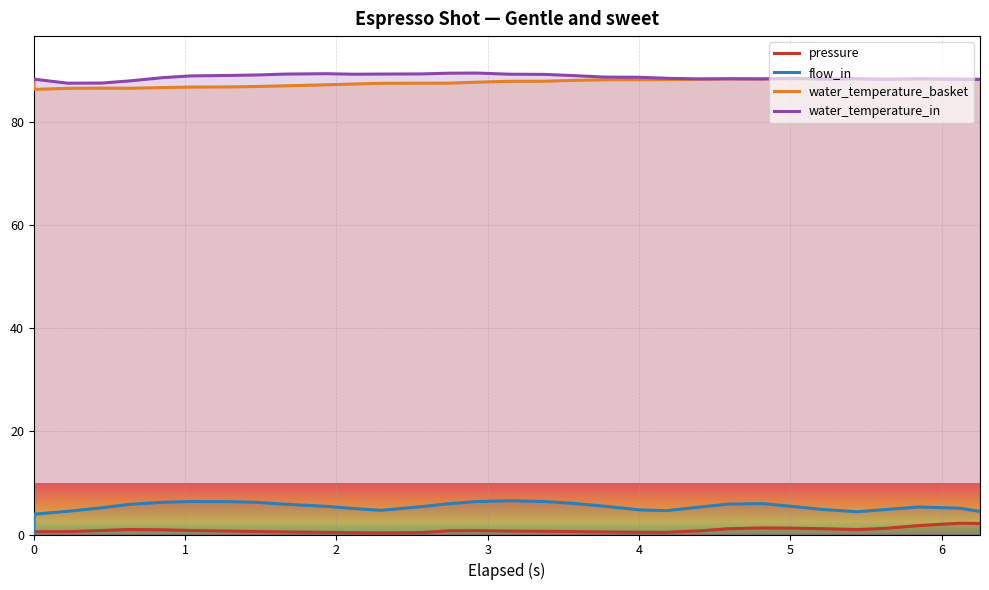

Reading right to left, transcribe all the data shown in this chart.

pressure: 2.1	2.2	1.7	1.2	0.9	1.1	1.2	1.3	1.1	0.7	0.4	0.4	0.5	0.6	0.6	0.7	0.8	0.7	0.4	0.3	0.3	0.4	0.5	0.6	0.7	0.8	0.9	1.0	0.8	0.6	0.5	0.0
flow_in: 4.5	5.1	5.3	4.8	4.4	4.8	5.5	6.0	5.9	5.3	4.6	4.8	5.5	6.0	6.4	6.5	6.4	6.0	5.4	4.7	5.0	5.5	5.9	6.2	6.4	6.4	6.2	5.8	5.2	4.5	4.0	0.0
water_temperature_basket: 88.3	88.3	88.4	88.3	88.4	88.4	88.4	88.3	88.4	88.3	88.2	88.2	88.2	88.1	87.9	87.9	87.7	87.5	87.5	87.5	87.4	87.2	87.0	86.9	86.8	86.8	86.7	86.5	86.6	86.5	86.3	88.0
water_temperature_in: 88.2	88.3	88.4	88.2	88.4	88.3	88.5	88.3	88.4	88.3	88.5	88.7	88.7	89.0	89.2	89.3	89.5	89.5	89.3	89.3	89.3	89.4	89.3	89.1	89.0	88.9	88.6	88.0	87.5	87.5	88.3	88.0